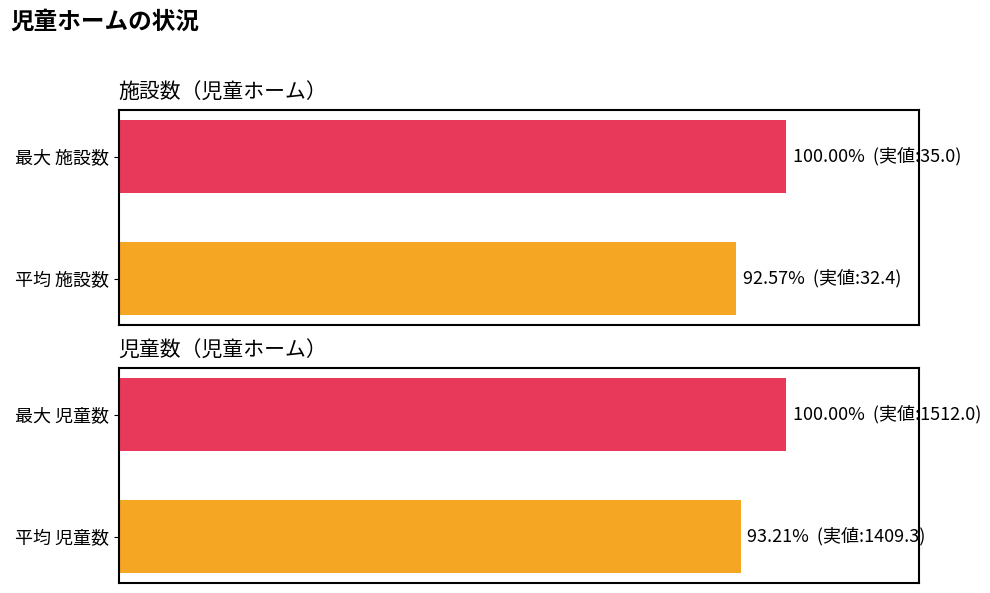

The value of 児童数 at 0 is 65.0. True or false?

False